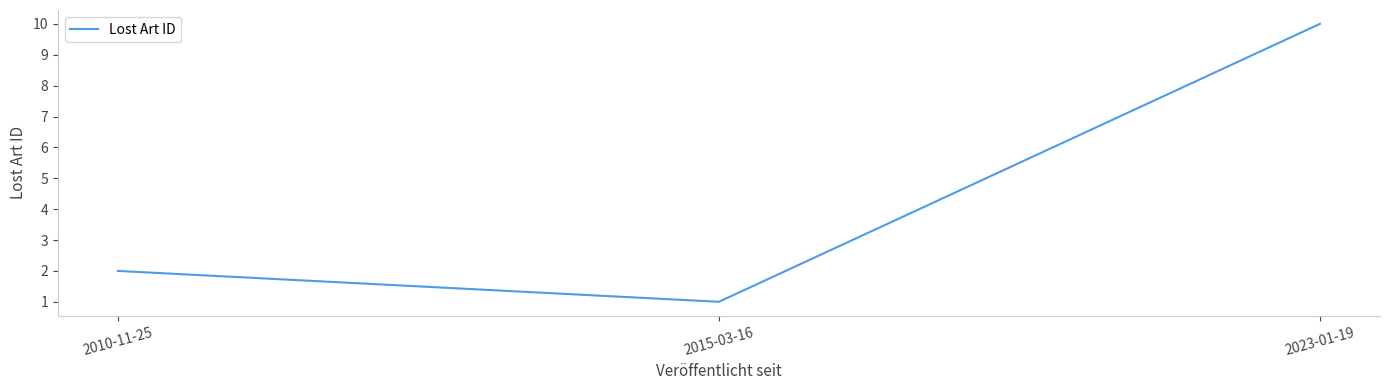

At which label is the value closest to 5?

2010-11-25